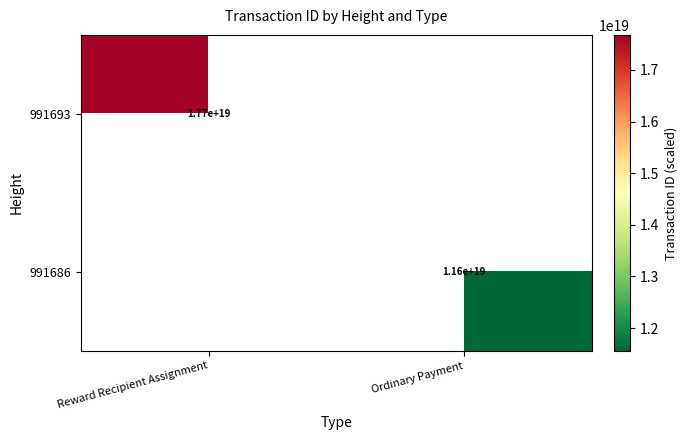

The value of 991686 at Ordinary Payment is 16916029991852834816. True or false?

False